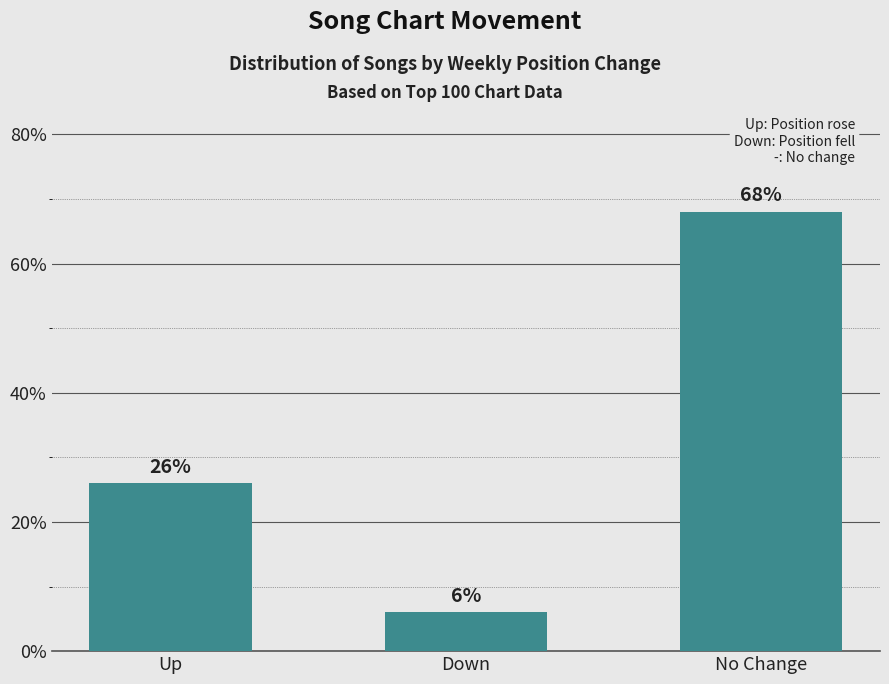

Read the value at Down, to the nearest 10.

10